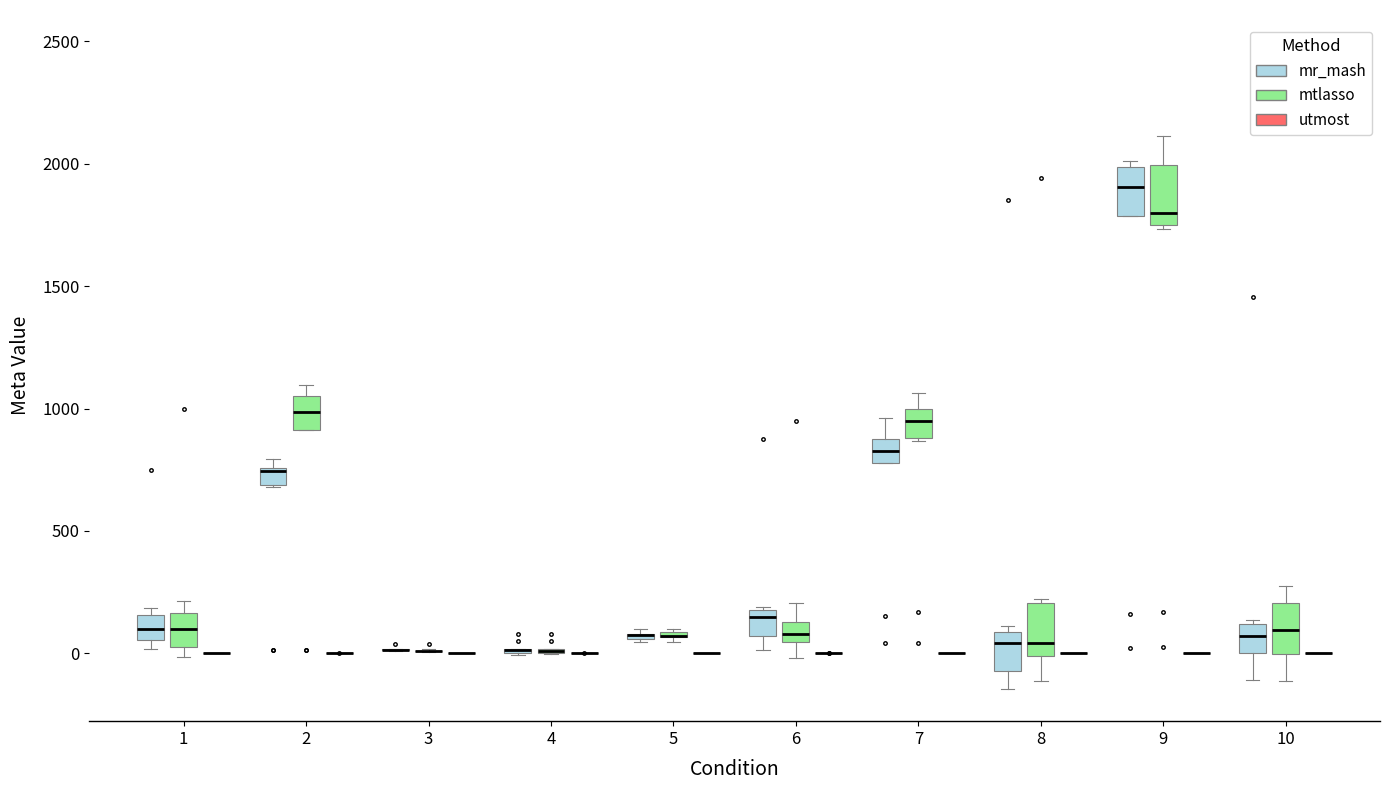

Where is the lower edge of the box for 10 (mr_mash) on the y-axis? The values are not printed on the chart, so give them approximately, as read against the axis.

0